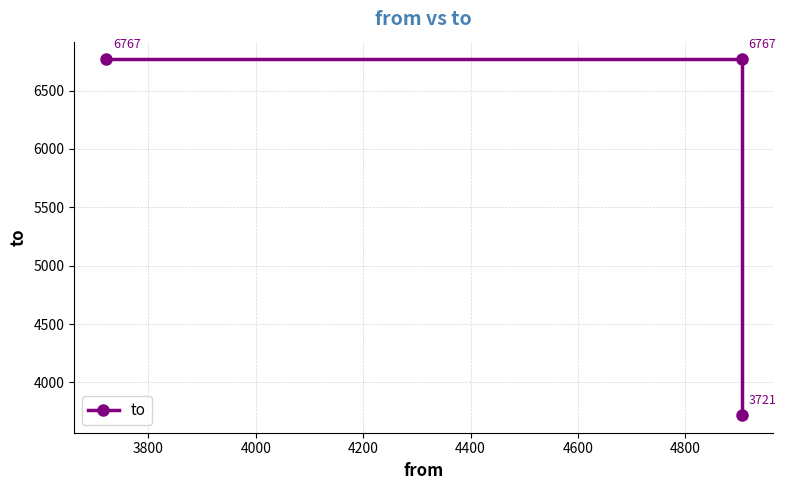

How many lines are shown in the chart?

1